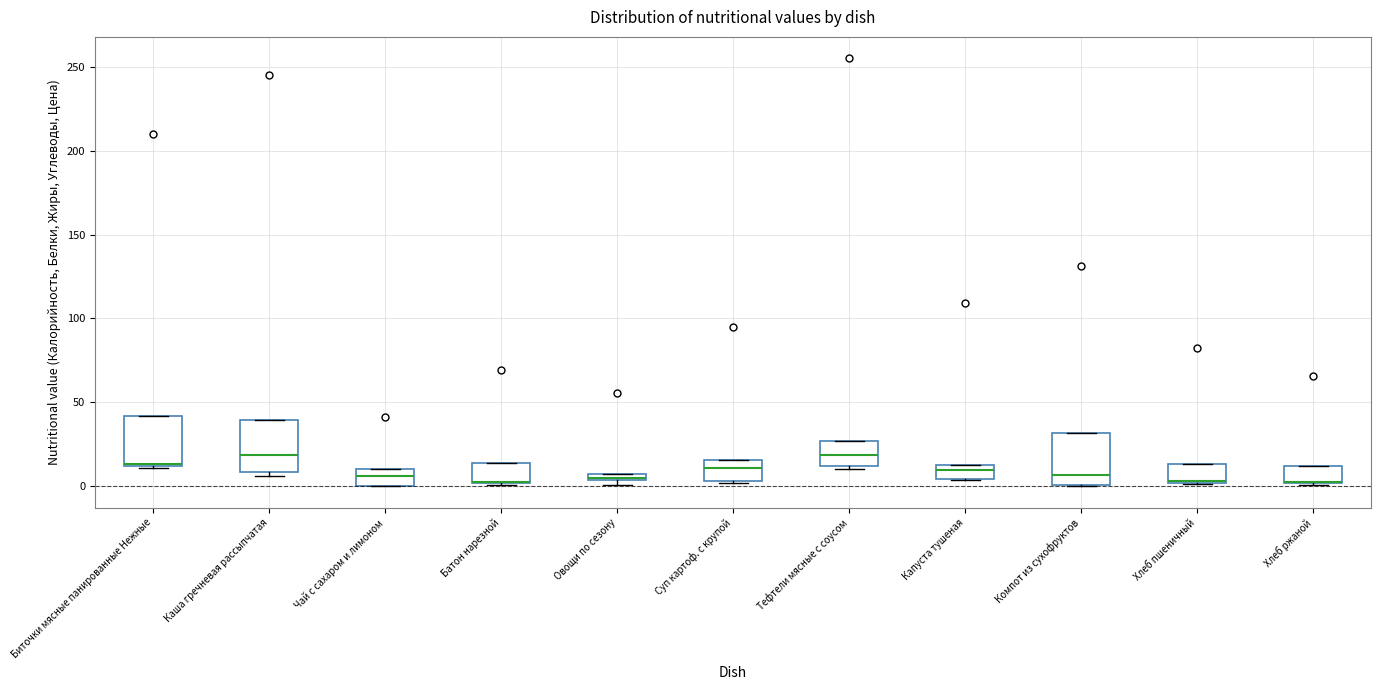

Where is the upper edge of the box for Биточки мясные панированные Нежные on the y-axis? The values are not printed on the chart, so give them approximately, as read against the axis.

40